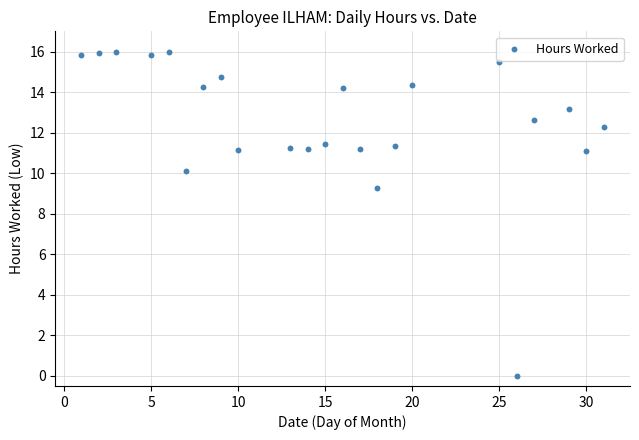

What is the range of Y values (max minus min)?

16.0